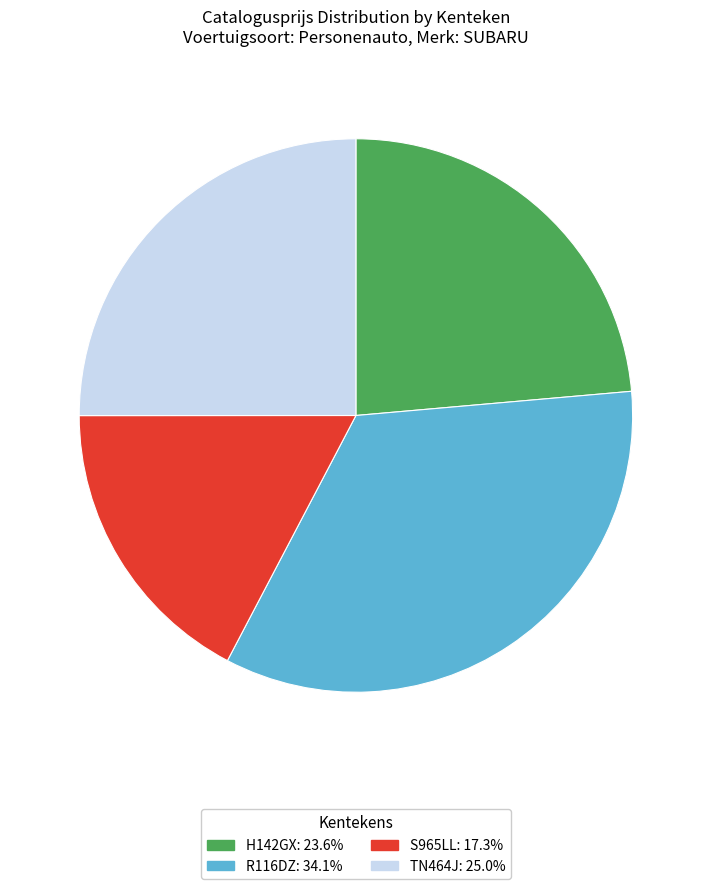

Approximately how many times larger is the value at R116DZ compared to H142GX?

1.4